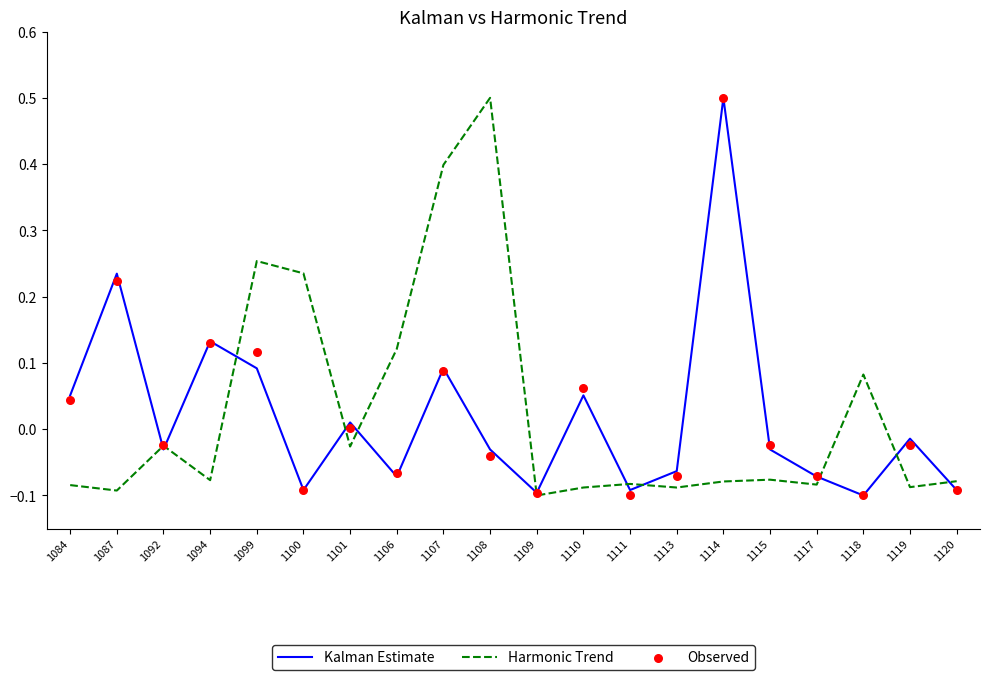

What are all the series names shown in the legend?

Kalman Estimate, Harmonic Trend, Observed